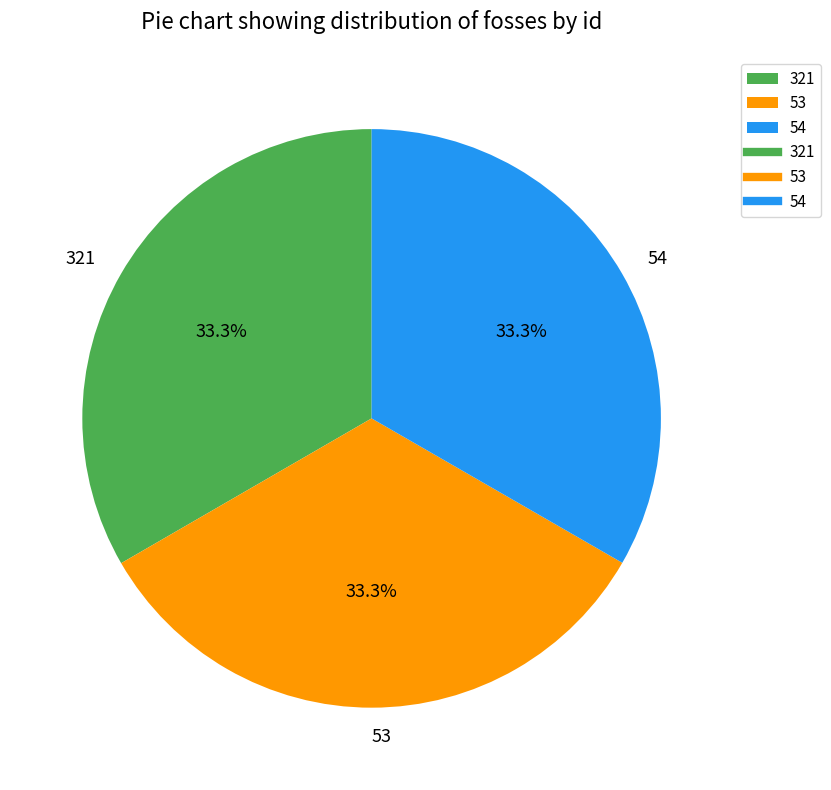

What is the ratio of the value at 321 to the value at 54?

1.0